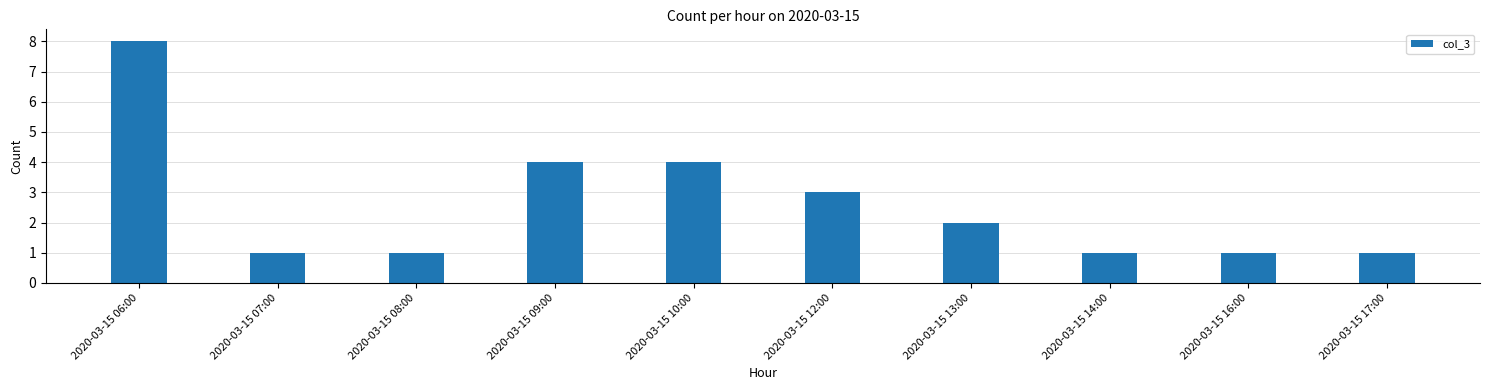

What is the change in value from 2020-03-15 07:00 to 2020-03-15 10:00?

+3